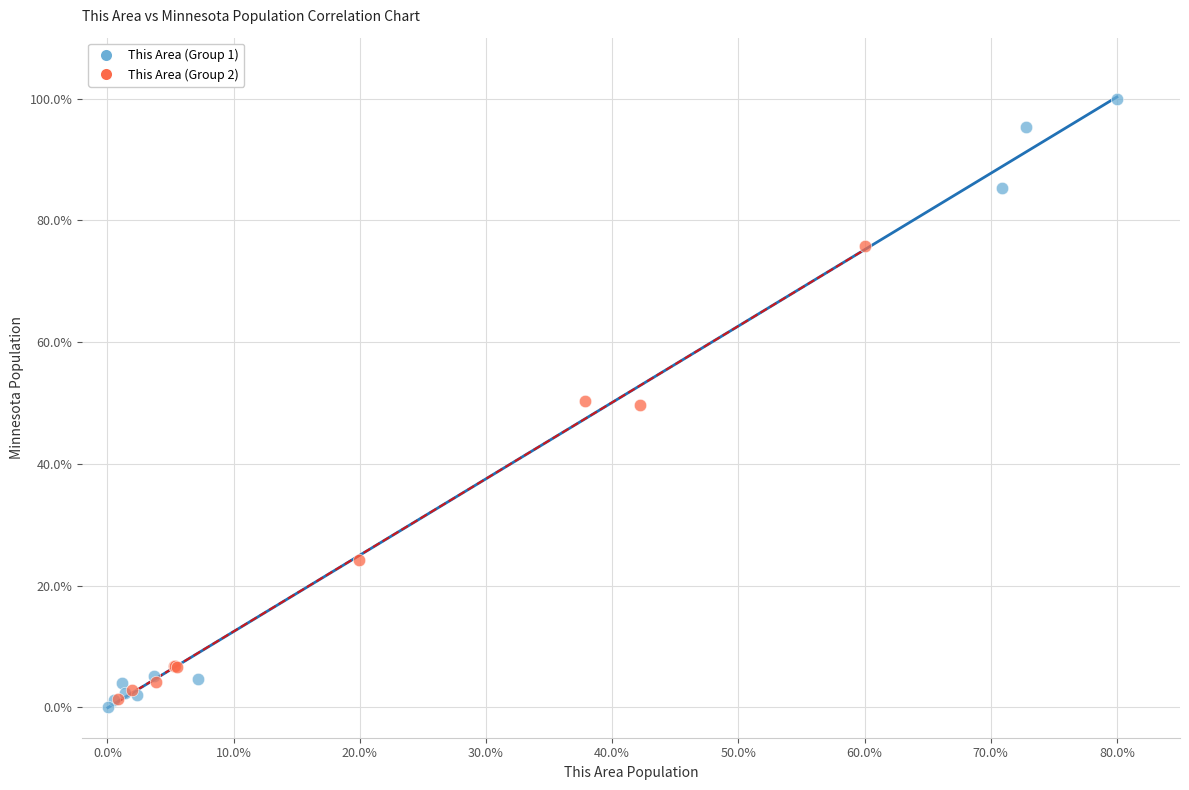

Which series has the largest Y range (max minus min)?

This Area (Group 1)